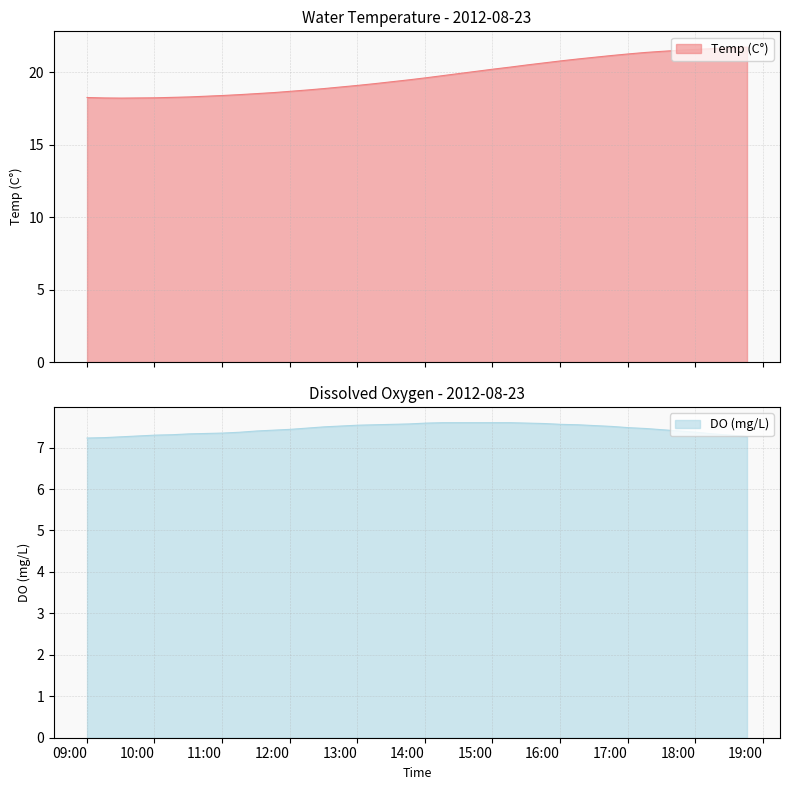

What is the total value across all series at 2012-08-23 14:15:51?

27.4